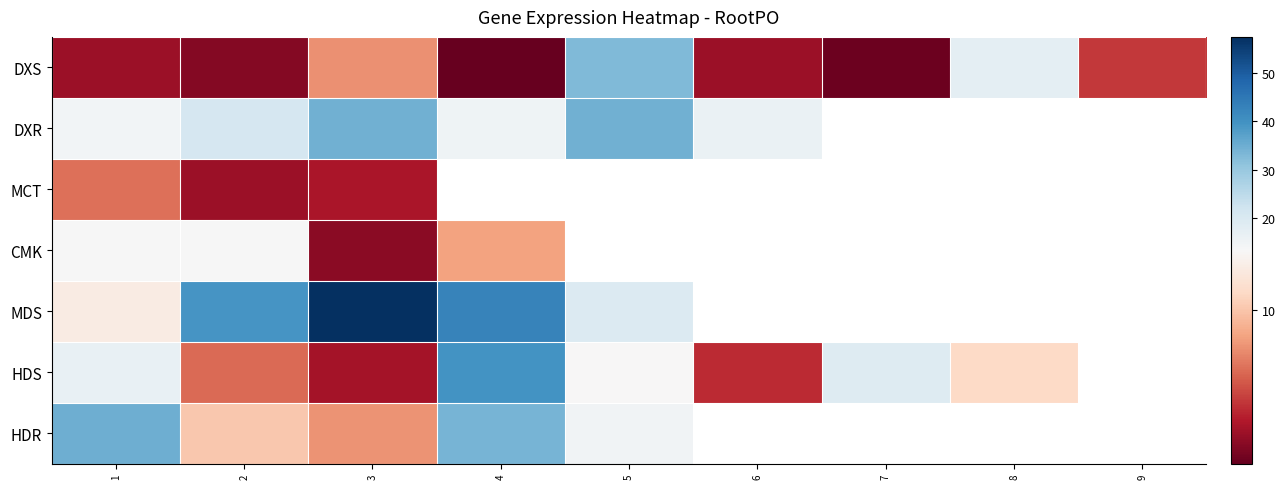

How many positive values does the MCT series have?

3